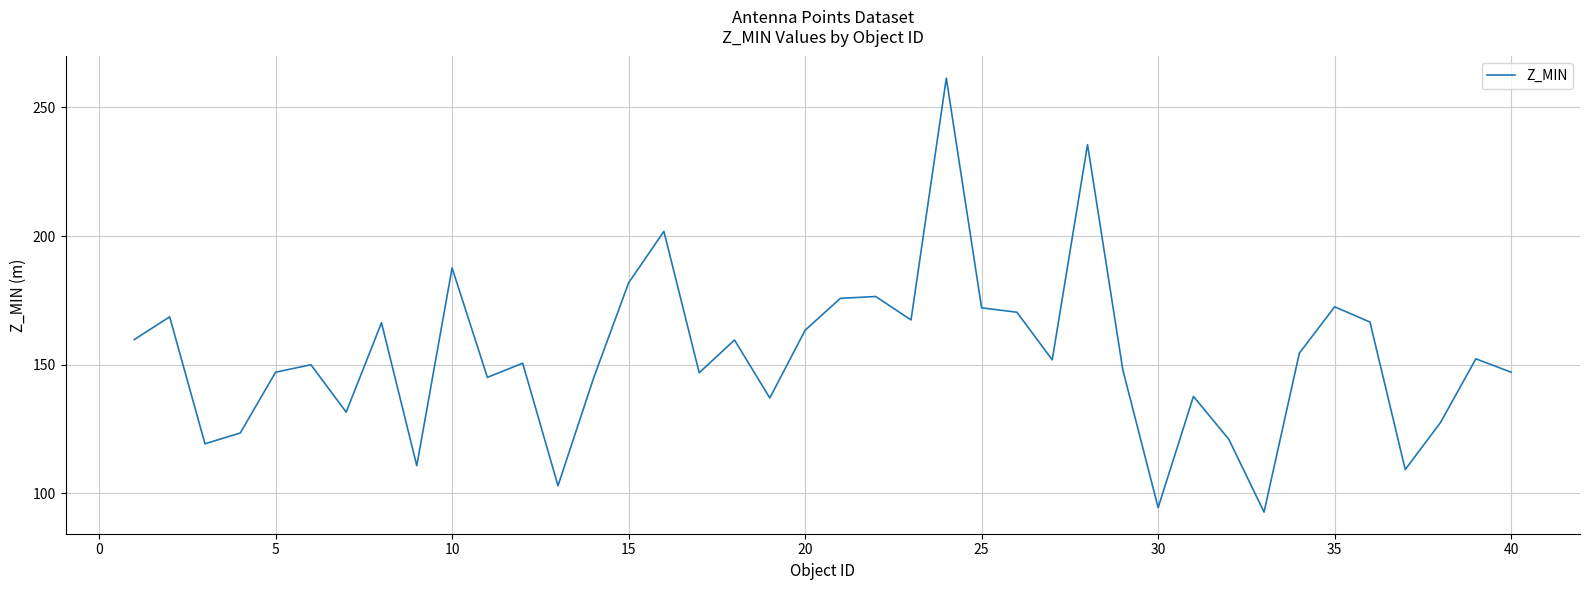

What is the greatest value displayed?

261.3